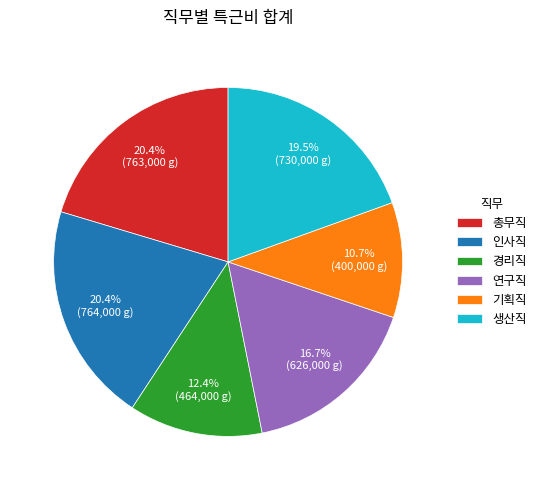

Is the sum of 경리직 and 기획직 greater than half?

No